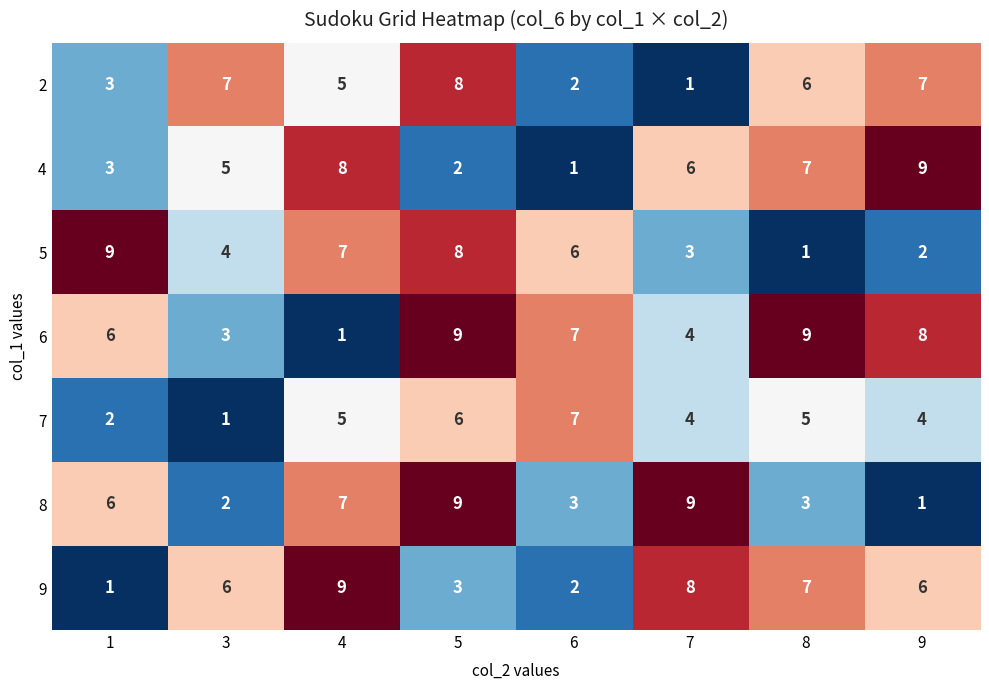

What is the total value across all series at 3?

28